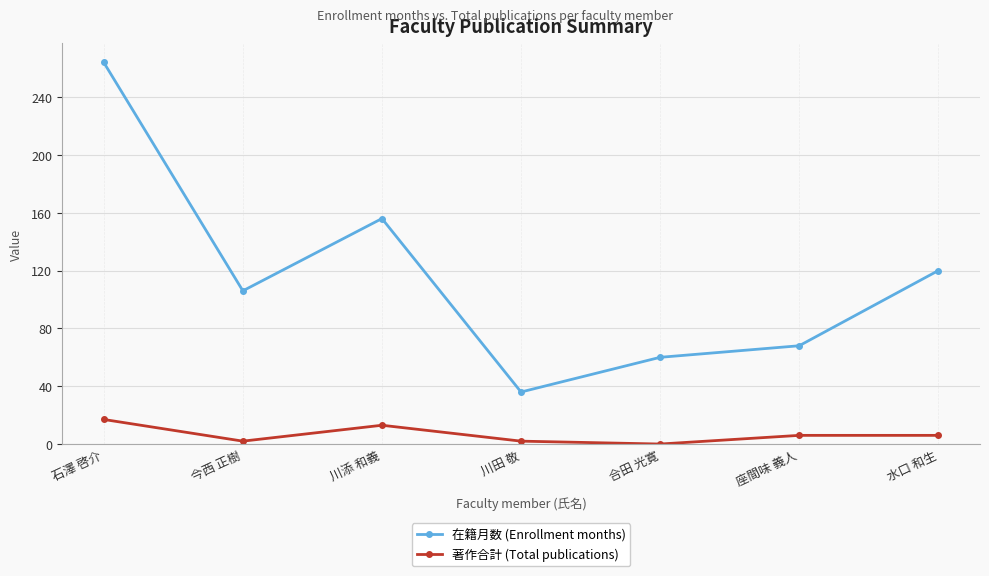

True or false: 在籍月数 (Enrollment months) has more than 1 interior local peaks.

False